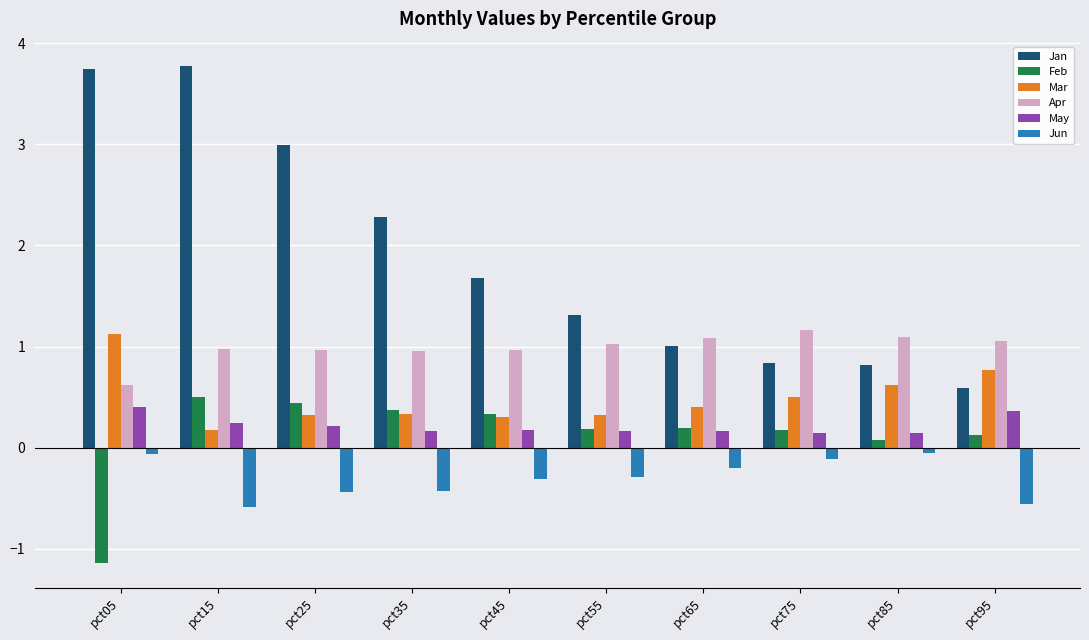

What is the sum of the Jun values at pct45 and pct55?

-0.6